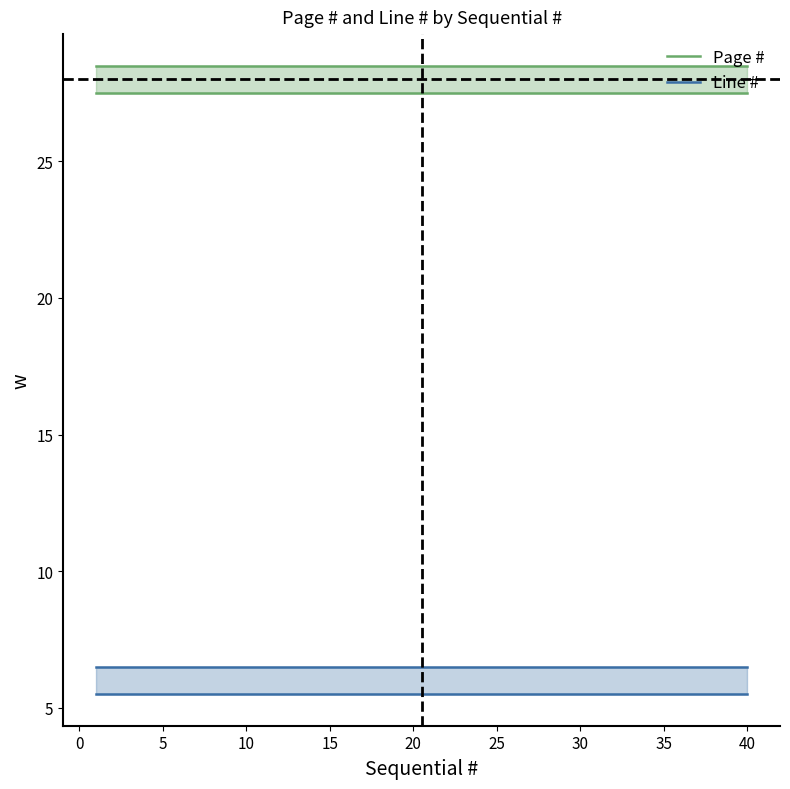

Does the chart have visible grid lines?

No